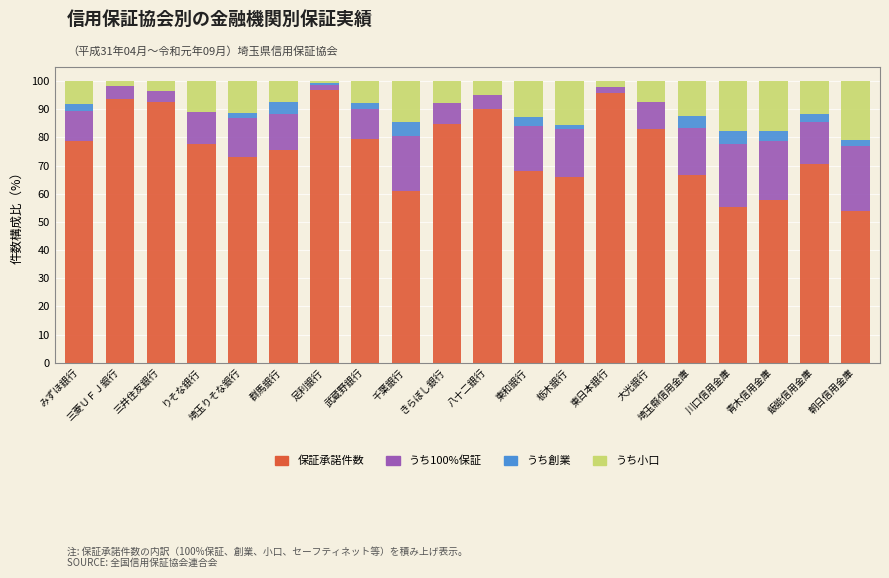

Are the bars horizontal?

No